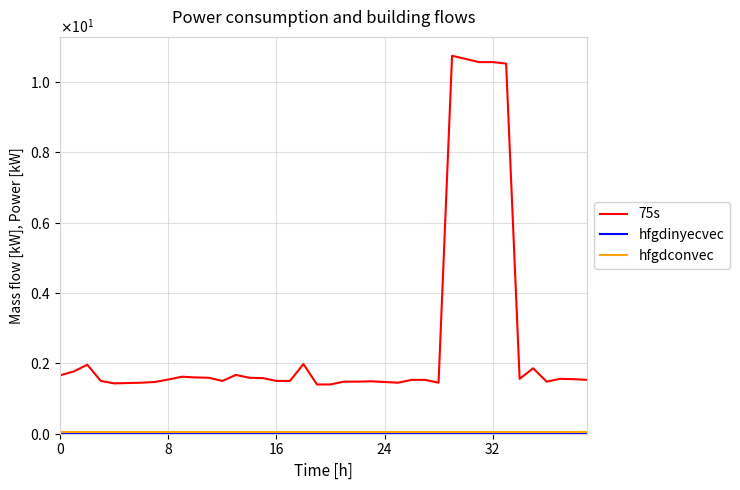

At which category is the sum across all series the highest?

29